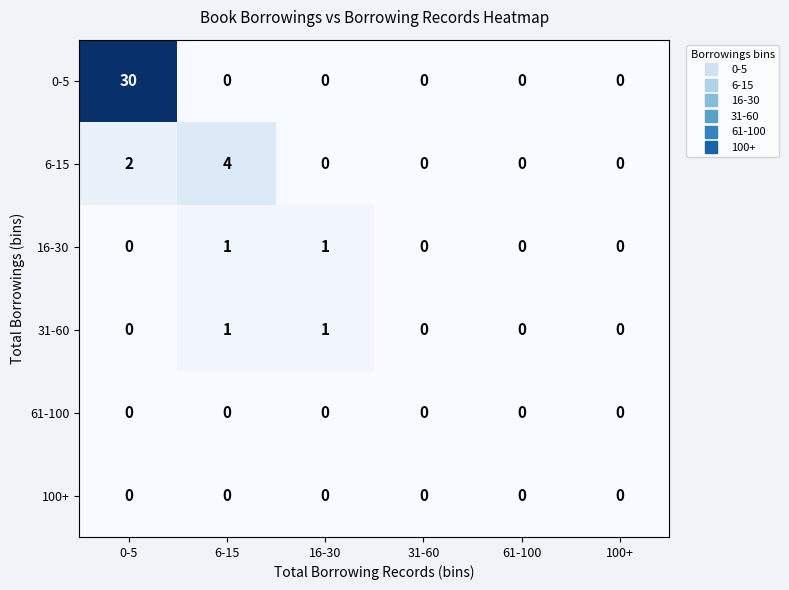

At how many categories does at least one series exceed 2?

2